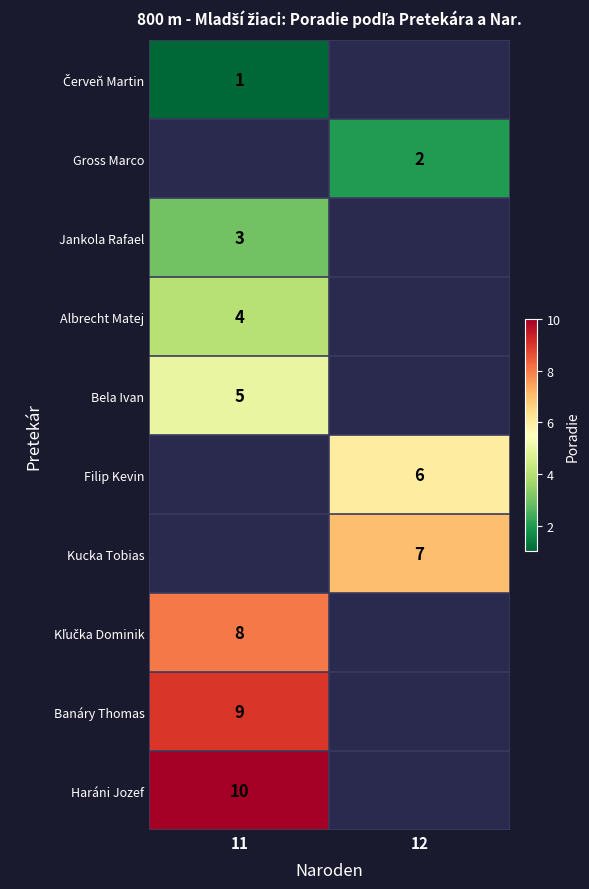

Rank the series by their maximum value, from lowest to highest.

Červeň Martin, Gross Marco, Jankola Rafael, Albrecht Matej, Bela Ivan, Filip Kevin, Kucka Tobias, Kľučka Dominik, Banáry Thomas, Haráni Jozef